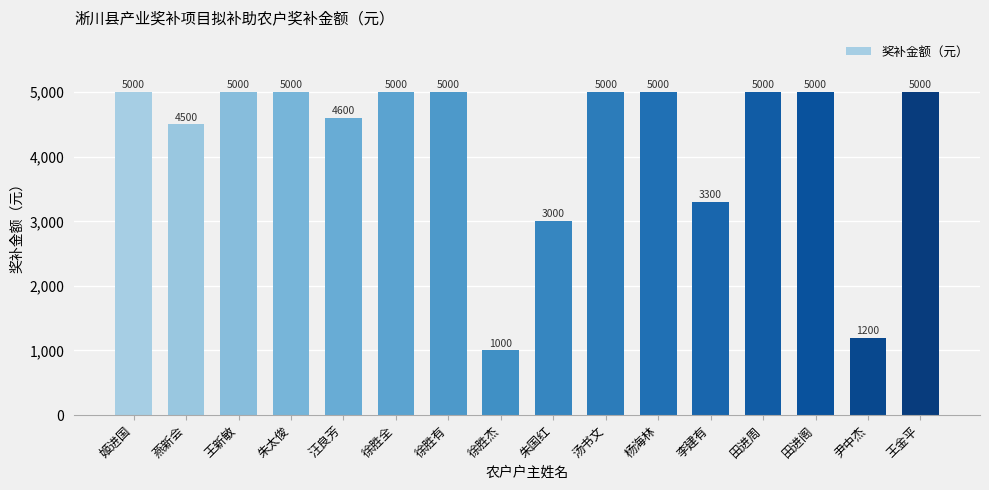

What is the difference between the maximum and minimum values?

4000